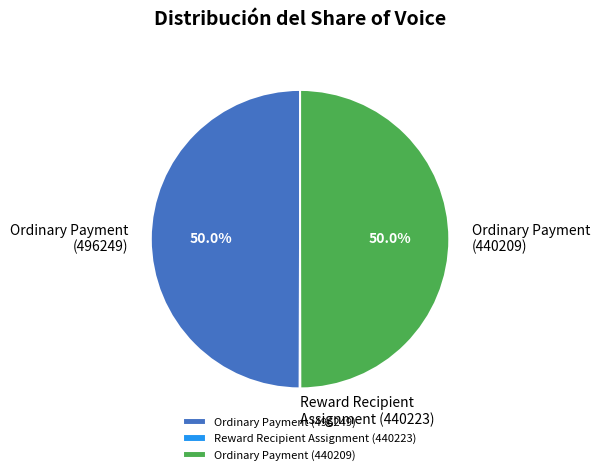

Is it true that Ordinary Payment (496249) is 42% of the pie?

False